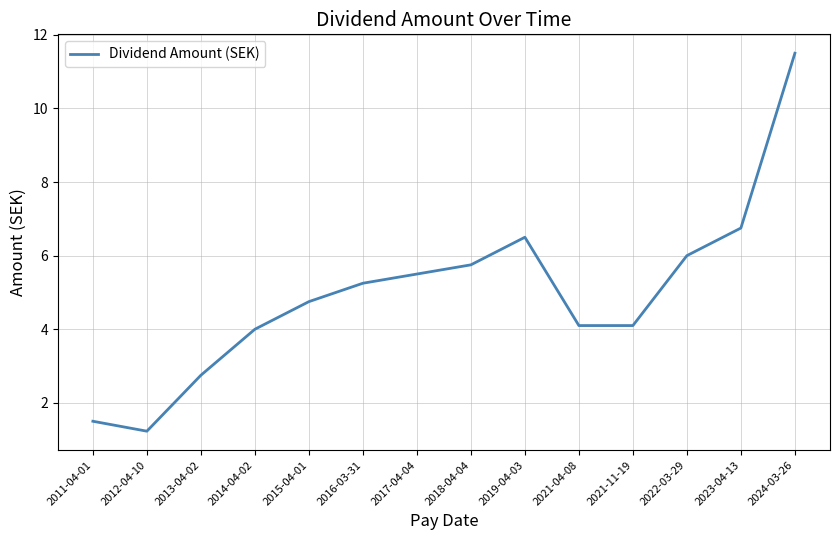

True or false: the data shows 1.2 at 2012-04-10.

True